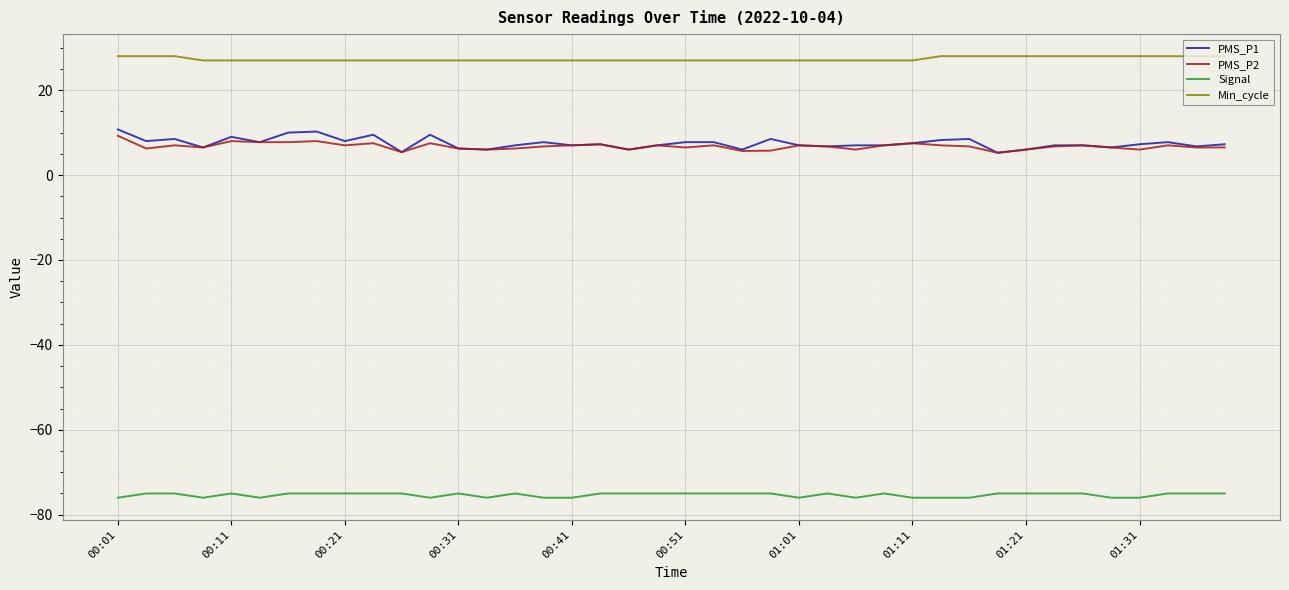

Which series has the largest total across all categories?

Min_cycle